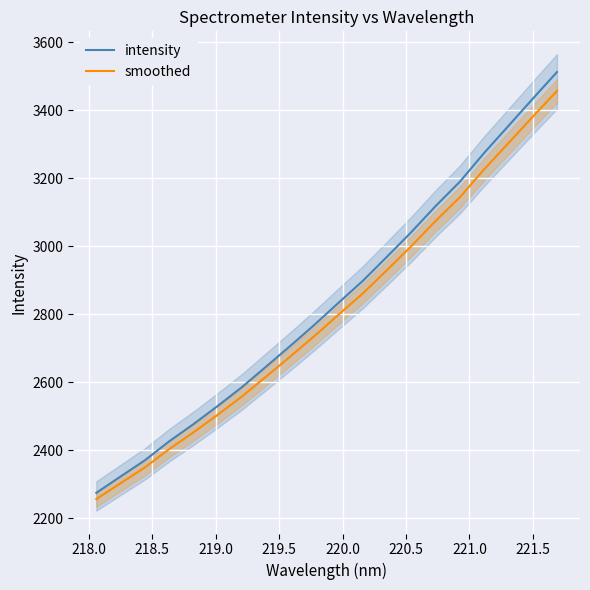

What is the maximum value for intensity?

3512.2